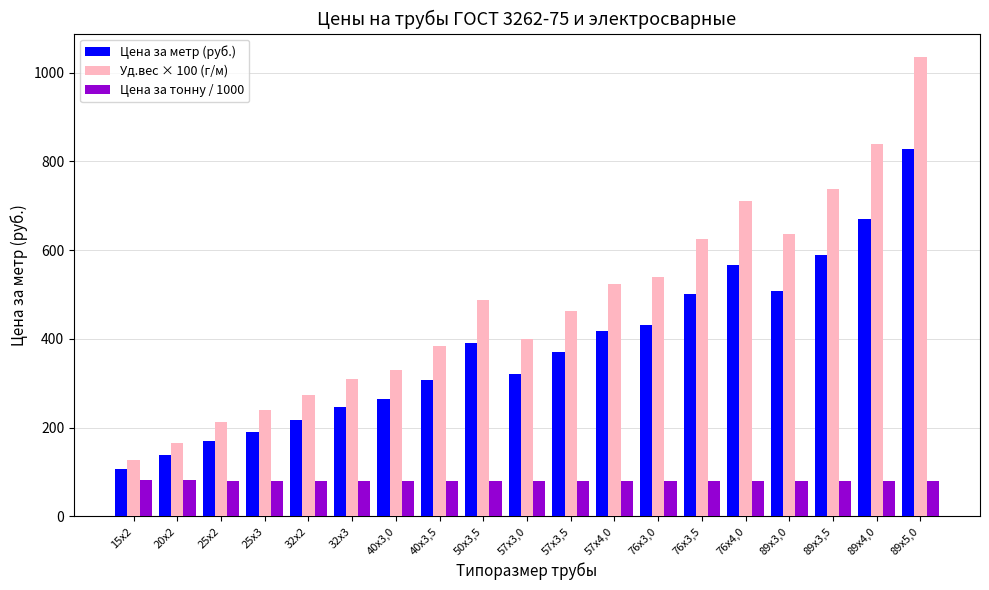

Rank the categories by Уд.вес × 100 (г/м) value from lowest to highest.

15х2, 20х2, 25х2, 25х3, 32х2, 32х3, 40х3,0, 40х3,5, 57х3,0, 57х3,5, 50х3,5, 57х4,0, 76х3,0, 76х3,5, 89х3,0, 76х4,0, 89х3,5, 89х4,0, 89х5,0